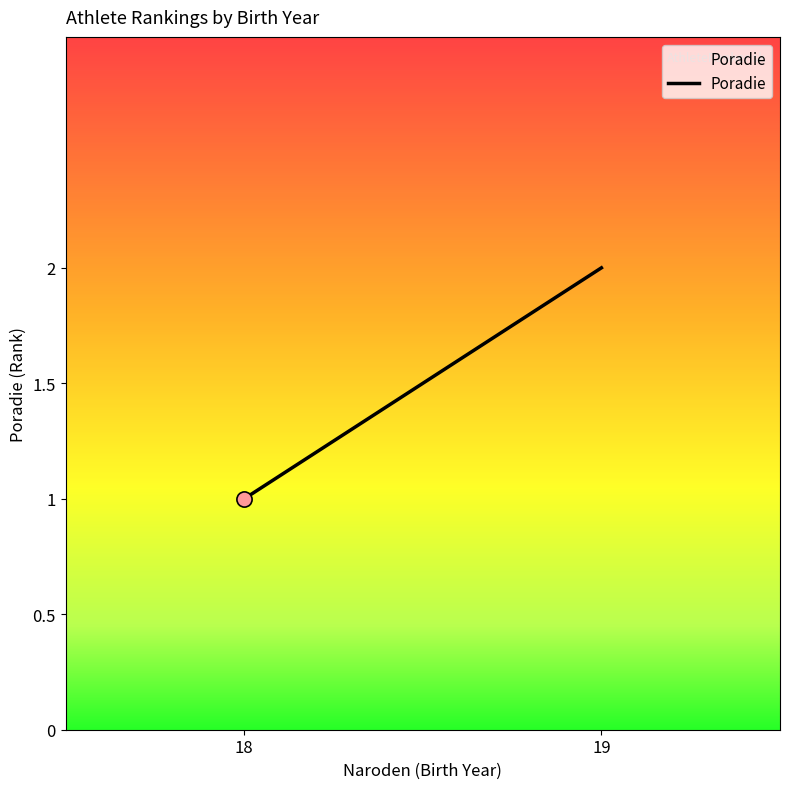

What is the change in value from 18 to 19?

+1